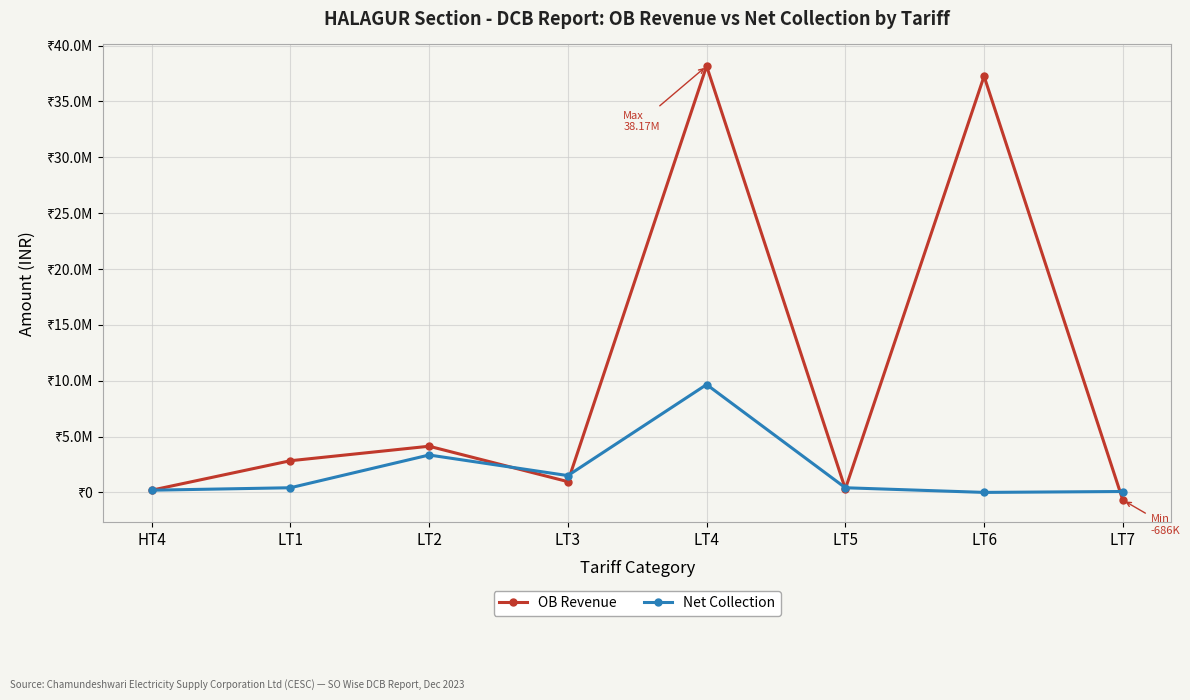

What are all the series names shown in the legend?

OB Revenue, Net Collection